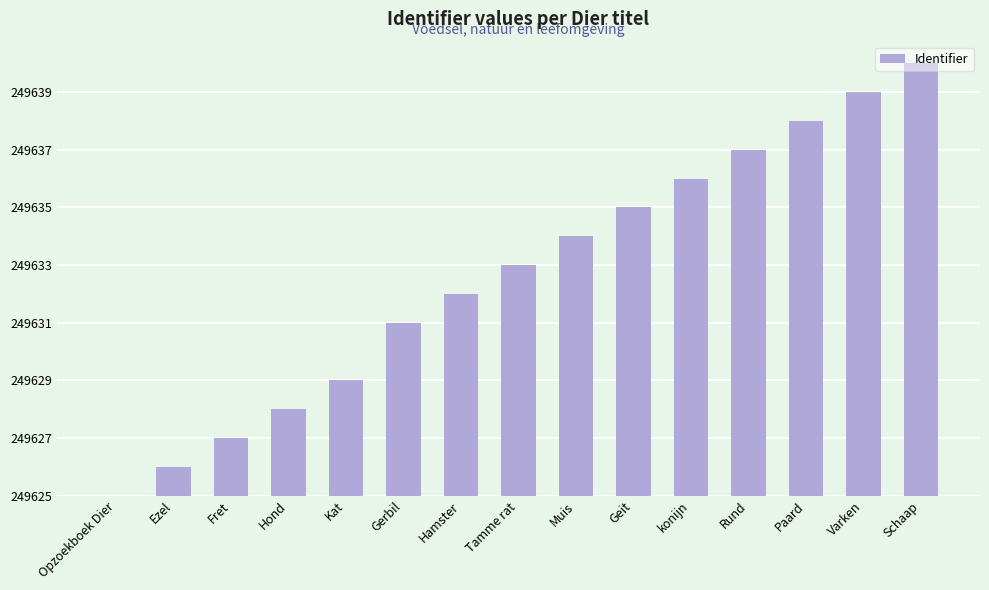

Between Varken and Kat, which is larger?

Varken